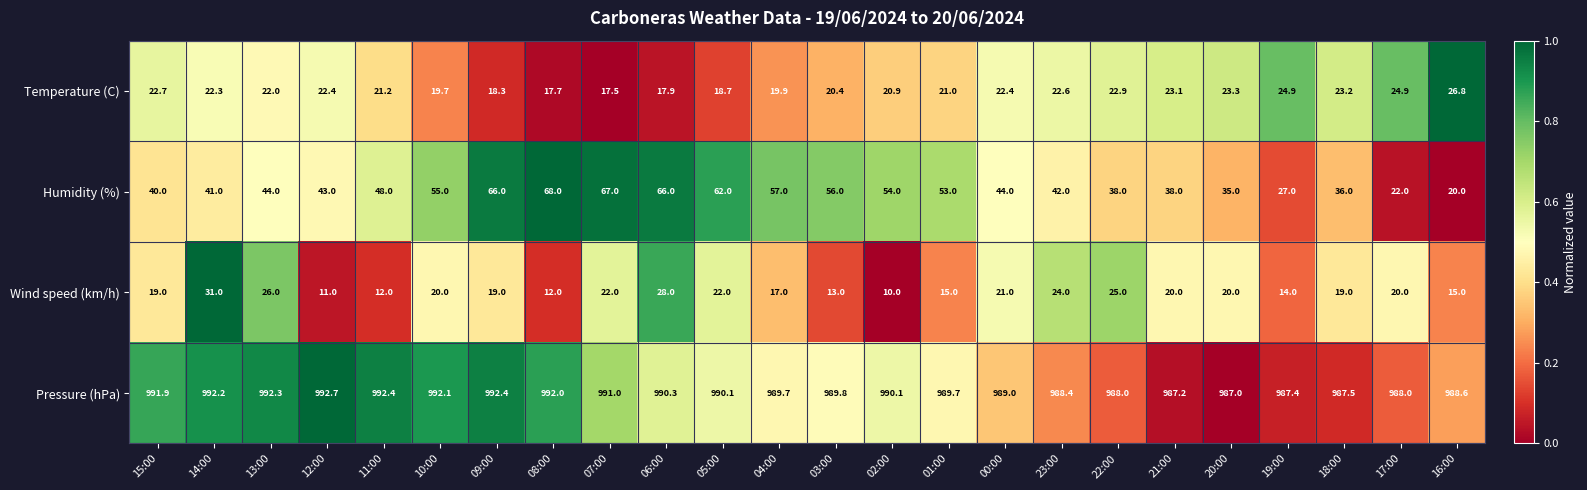

What is the approximate value of Pressure (hPa) at 02:00?

990.1